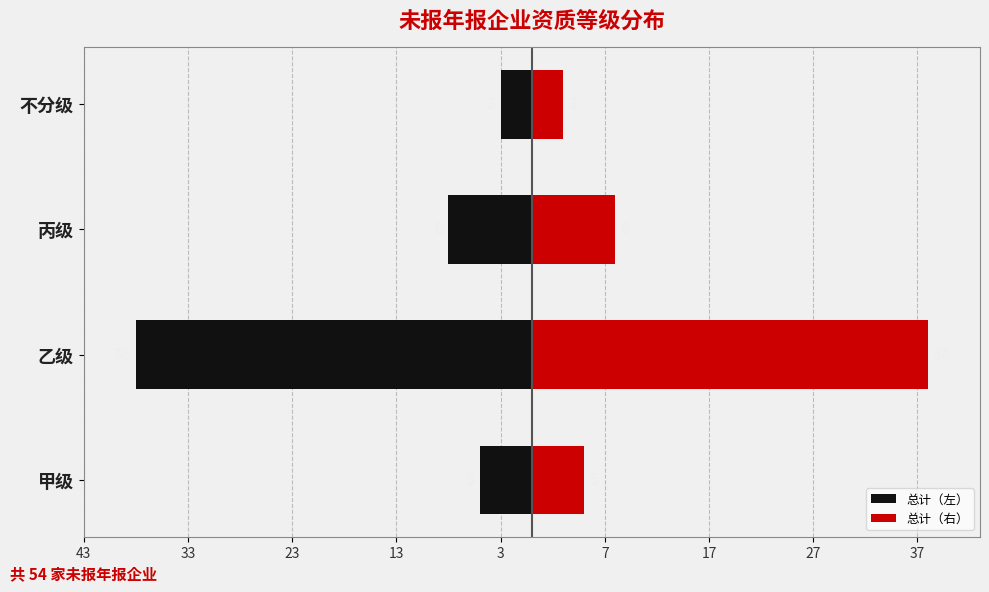

Rank the series at 丙级 from highest to lowest value.

总计（右）, 总计（左）